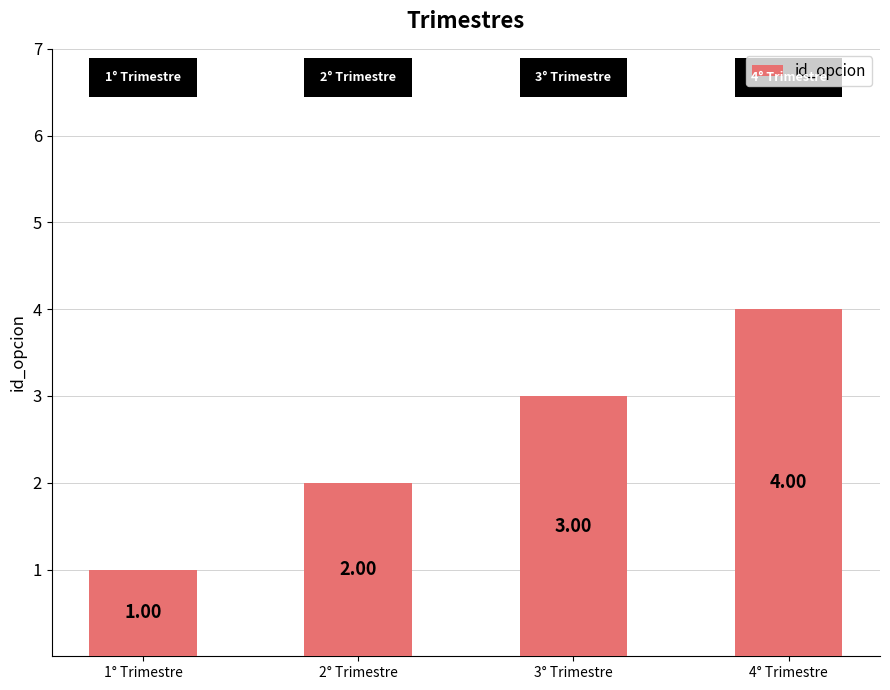

Is it true that the value at 2° Trimestre is 3?

False